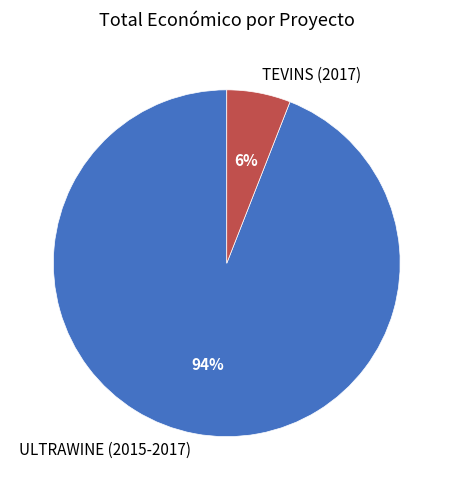

Rank the categories by value from lowest to highest.

TEVINS (2017), ULTRAWINE (2015-2017)